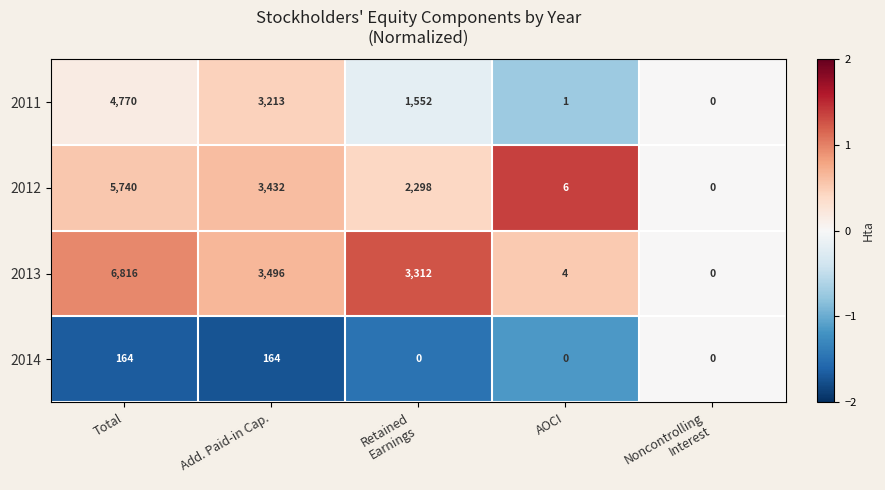

Rank the series at AOCI from highest to lowest value.

2012, 2013, 2011, 2014